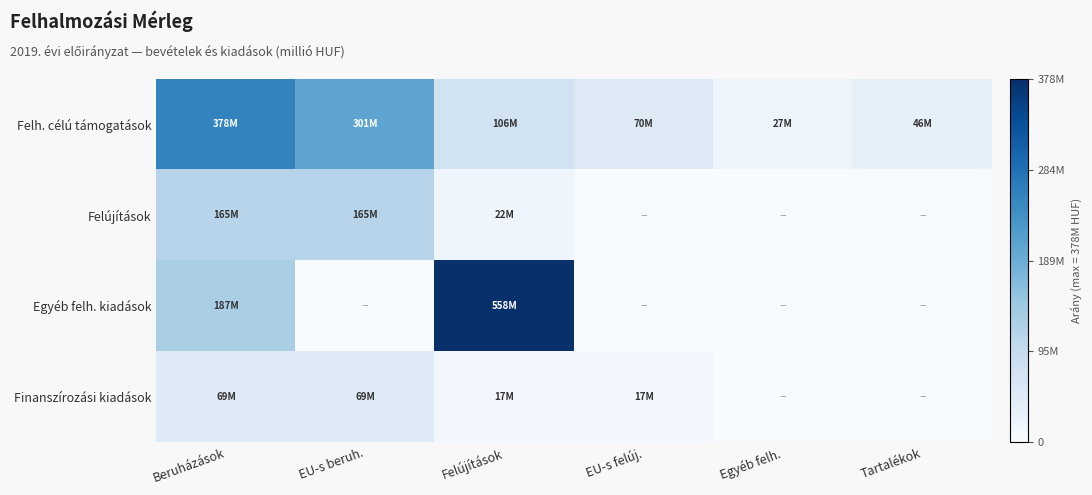

Which category has the lowest value across all series?

EU-s felúj.